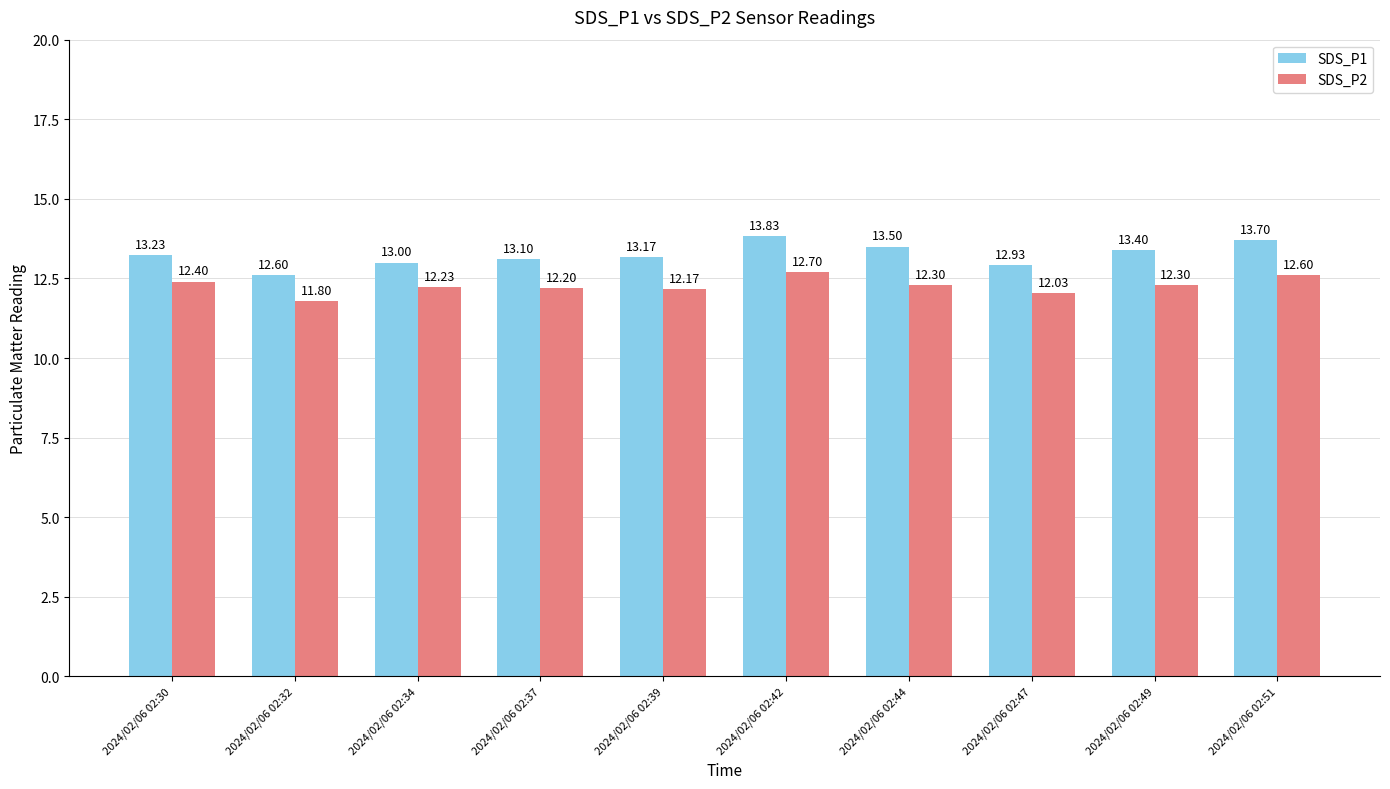

Is the value of SDS_P1 at 2024/02/06 02:30 greater than the value of SDS_P2 at 2024/02/06 02:44?

Yes